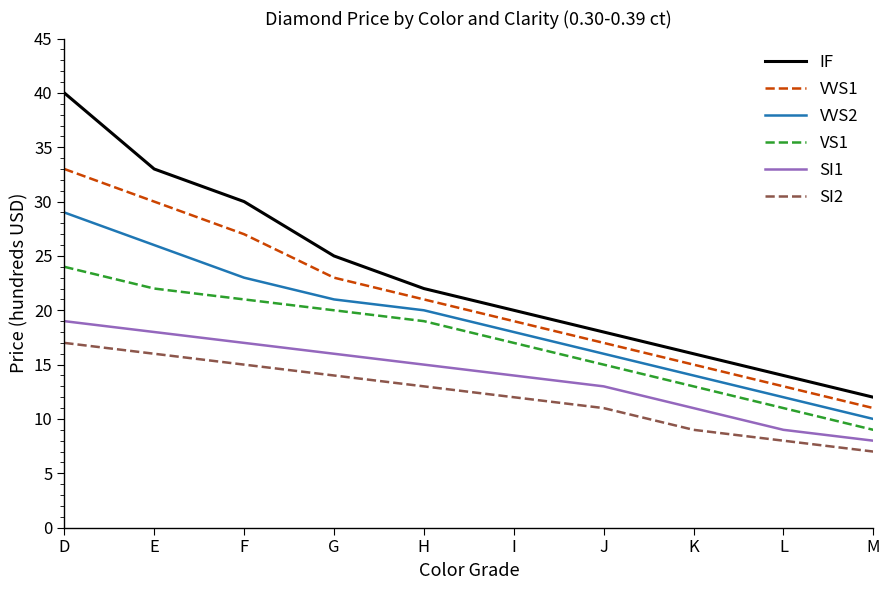

What are all the series names shown in the legend?

IF, VVS1, VVS2, VS1, SI1, SI2